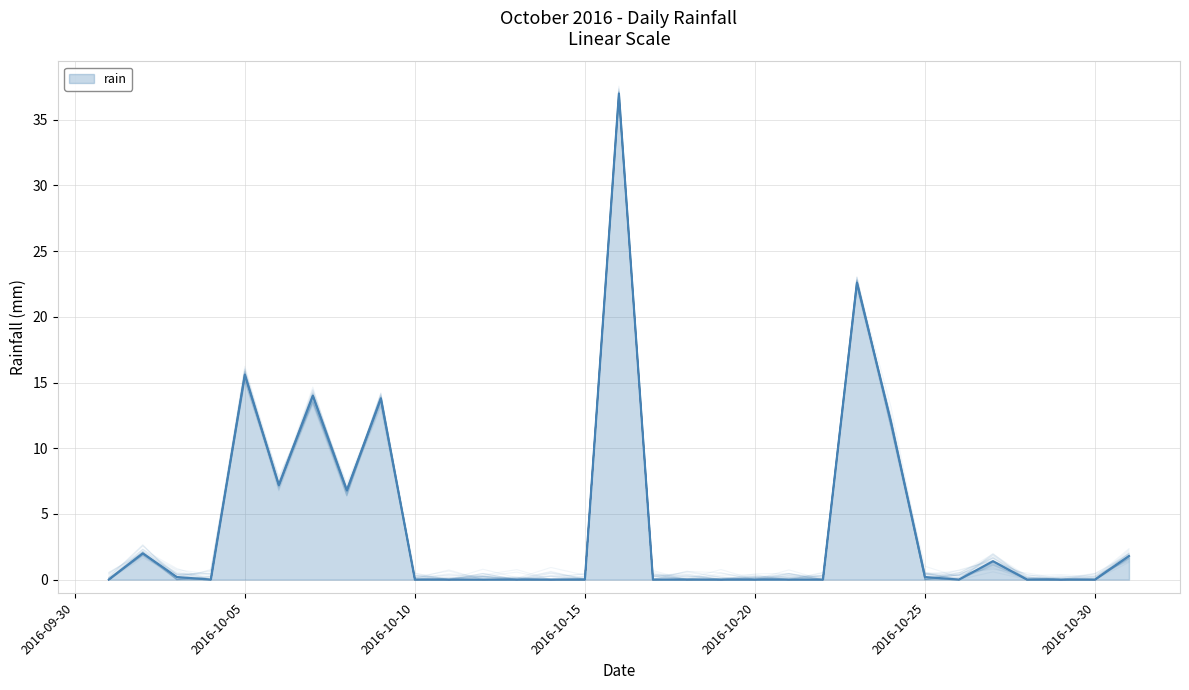

Reading left to right, list all the values displayed in this chart.

2016-10-01=0.0	2016-10-02=2.0	2016-10-03=0.2	2016-10-04=0.0	2016-10-05=15.6	2016-10-06=7.2	2016-10-07=14.0	2016-10-08=6.8	2016-10-09=13.8	2016-10-10=0.0	2016-10-11=0.0	2016-10-12=0.0	2016-10-13=0.0	2016-10-14=0.0	2016-10-15=0.0	2016-10-16=37.0	2016-10-17=0.0	2016-10-18=0.0	2016-10-19=0.0	2016-10-20=0.0	2016-10-21=0.0	2016-10-22=0.0	2016-10-23=22.6	2016-10-24=12.0	2016-10-25=0.2	2016-10-26=0.0	2016-10-27=1.4	2016-10-28=0.0	2016-10-29=0.0	2016-10-30=0.0	2016-10-31=1.8